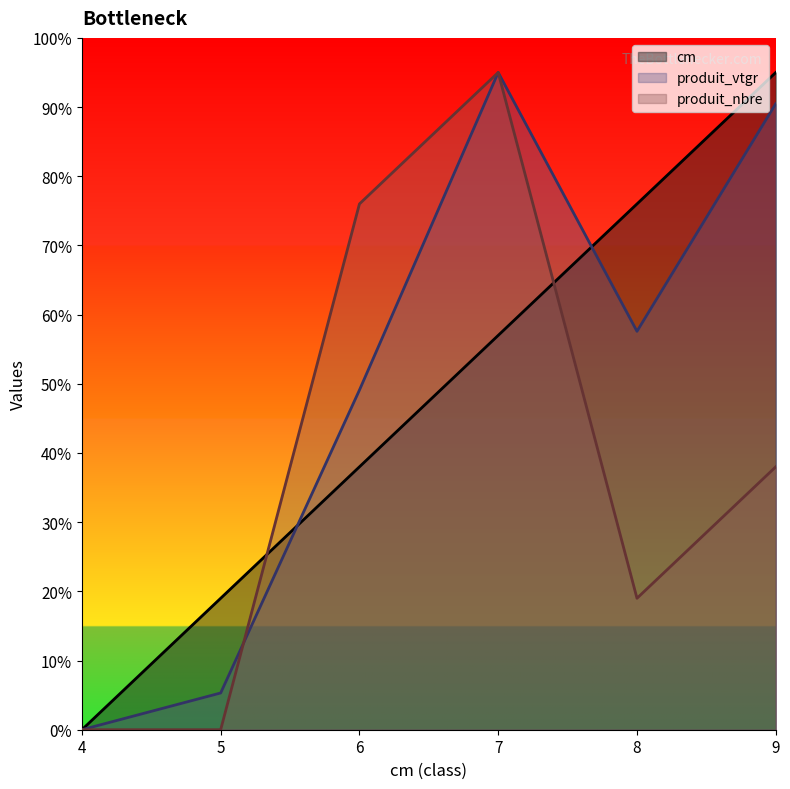

Reading left to right, transcribe all the data shown in this chart.

cm: 0.0	19.0	38.0	57.0	76.0	95.0
produit_vtgr: 0.0	5.3	49.1	95.0	57.6	90.5
produit_nbre: 0.0	0.0	76.0	95.0	19.0	38.0